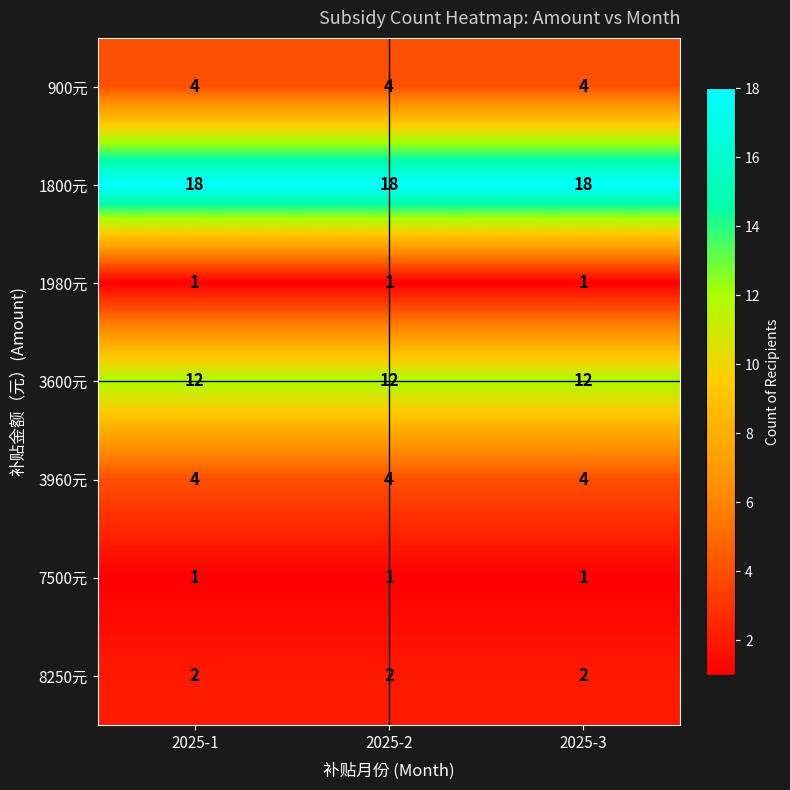

What is the maximum value for 3960元?

4